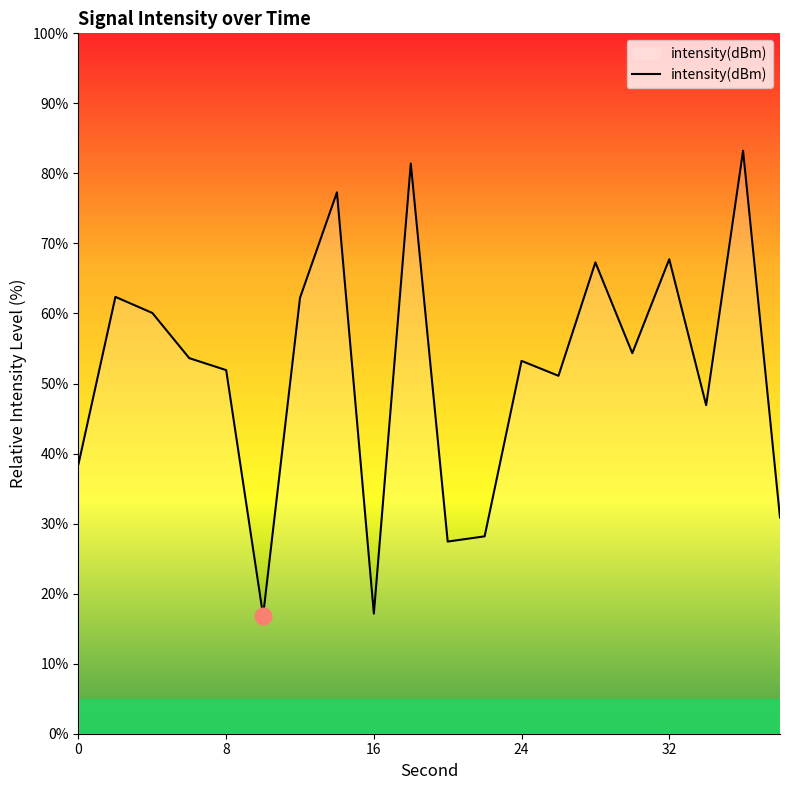

What is the greatest value displayed?

83.2